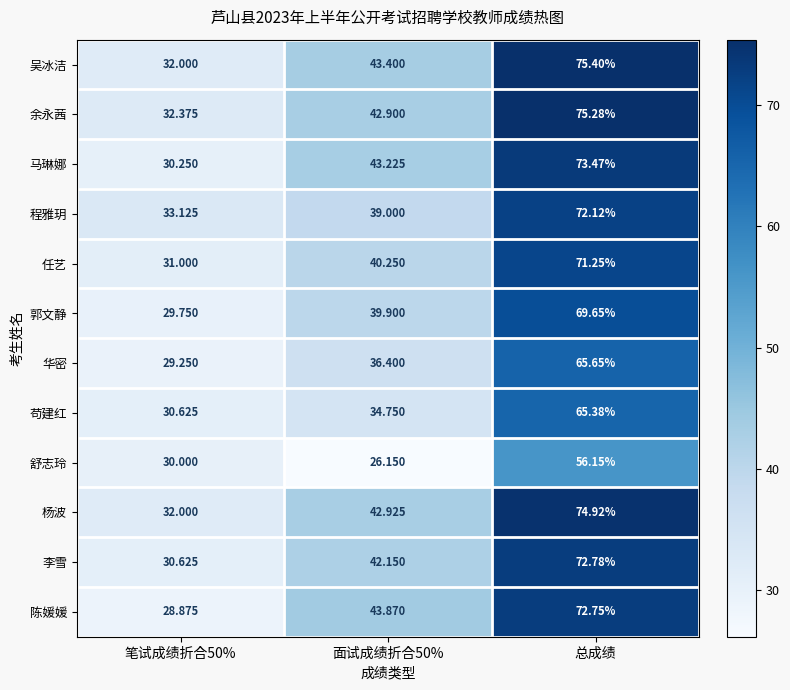

At which label does 任艺 reach its peak?

总成绩